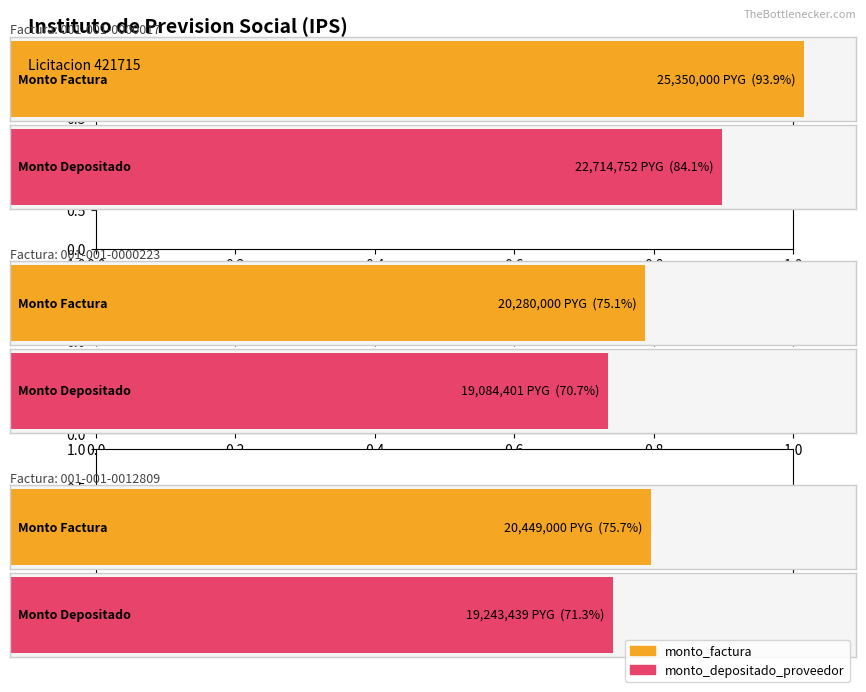

What is the value of the monto_factura bar at the 3rd from the left?

20449000